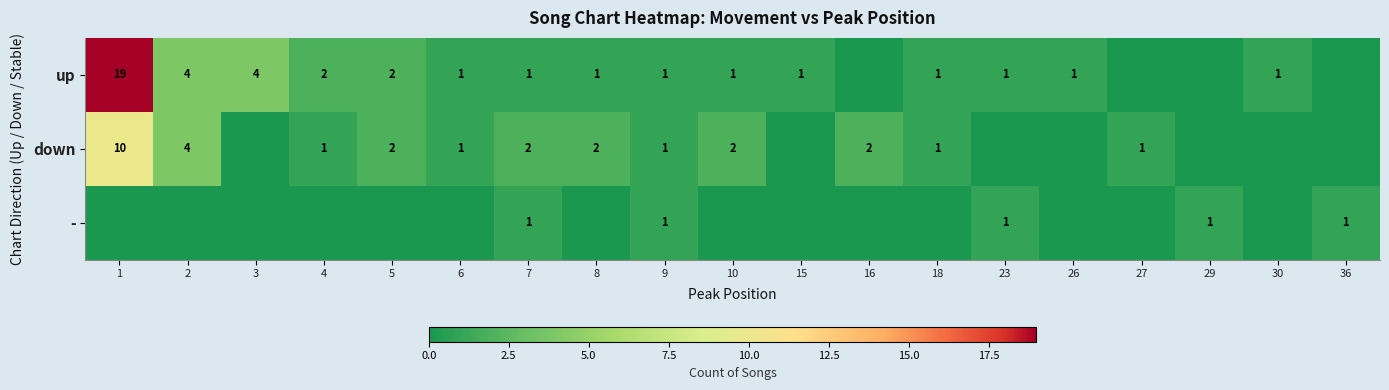

What is the total value across all series at 7?

4